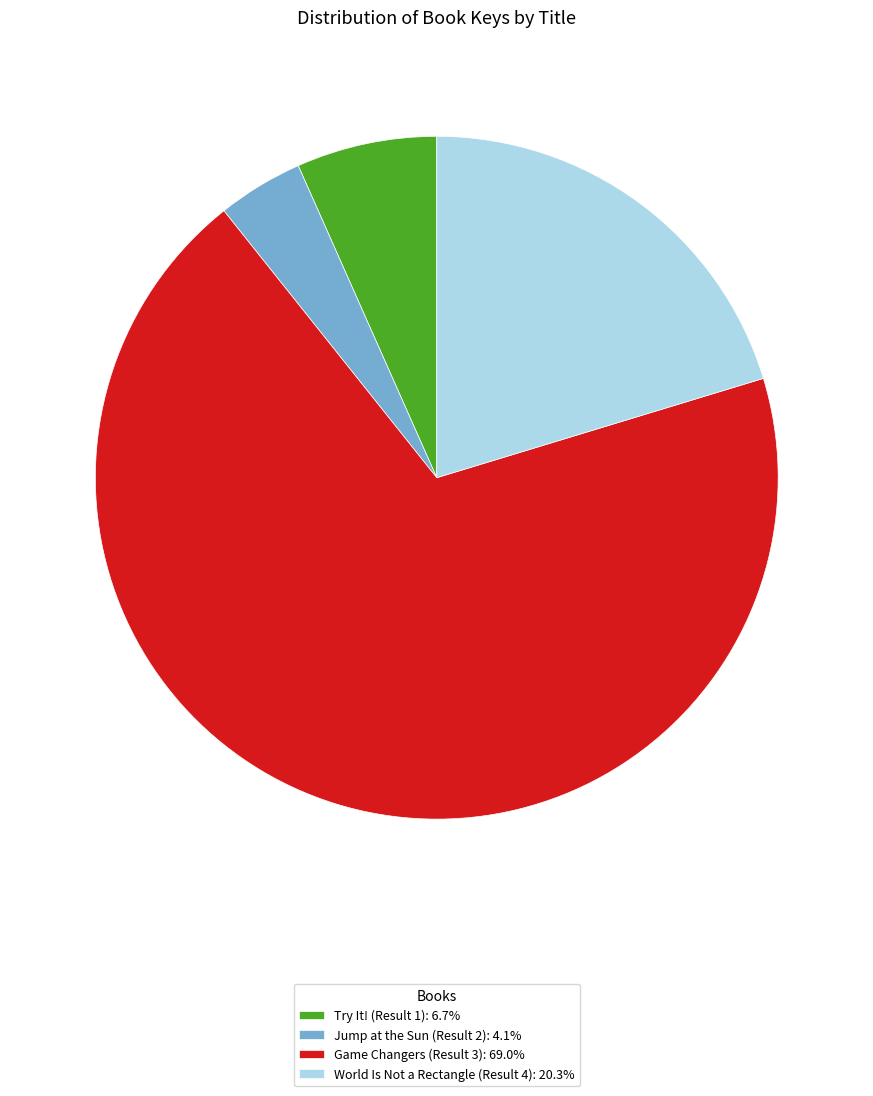

What is the ratio of the value at Game Changers (Result 3): 69.0% to the value at Try It! (Result 1): 6.7%?

10.4